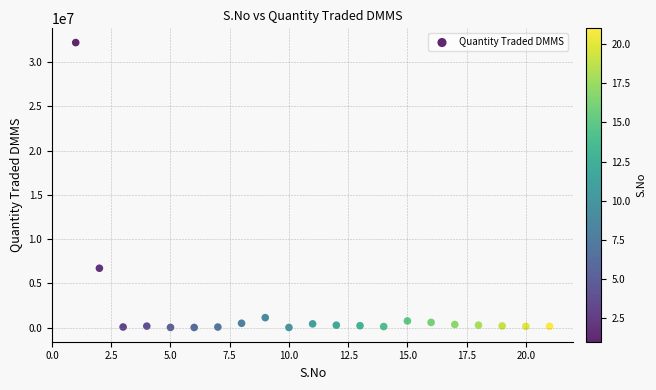

What Y value in the scatter plot is closest to 16104562?

6699815.3